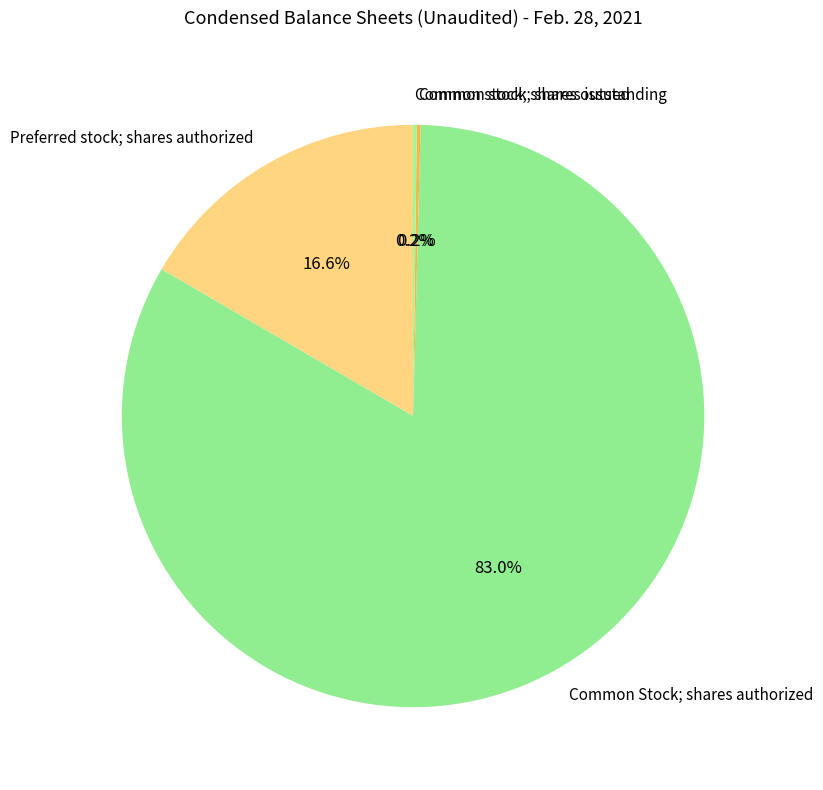

What portion of the pie excludes Preferred stock; shares authorized?

83.4%